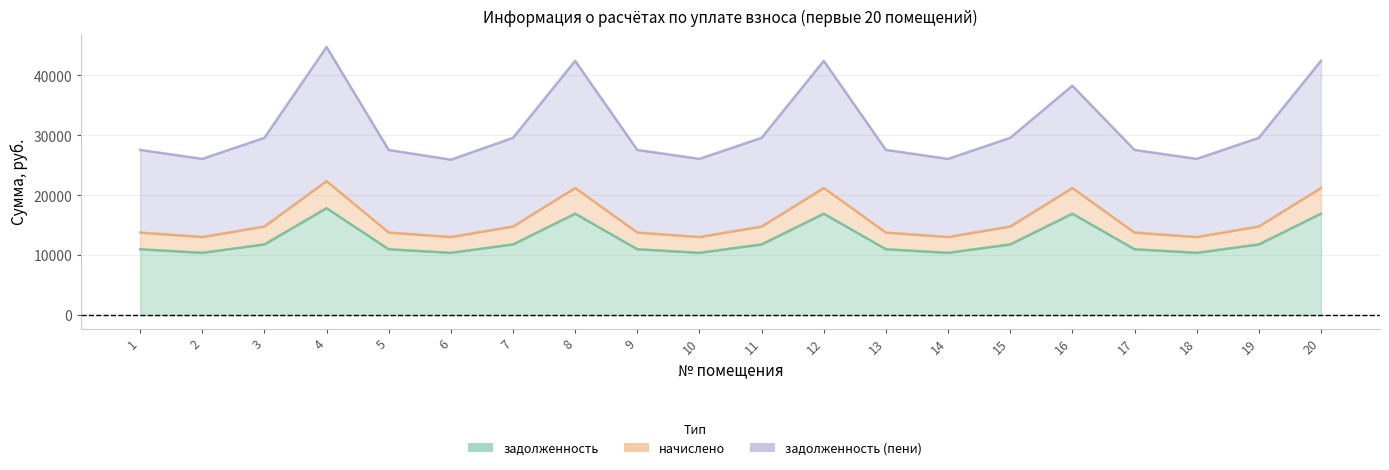

Is it true that задолженность equals 3370.1 at 15?

False